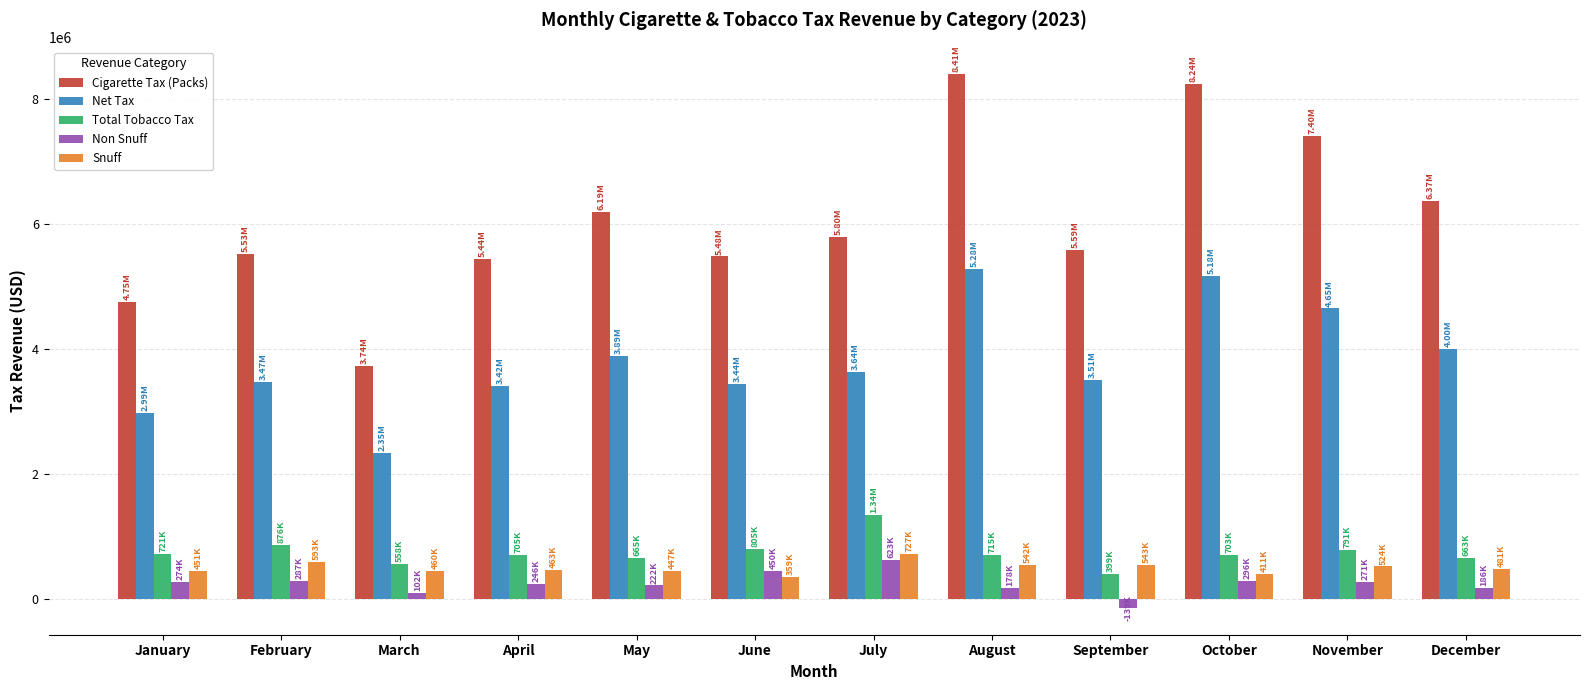

Is the value of Total Tobacco Tax at October greater than the value of Snuff at December?

Yes